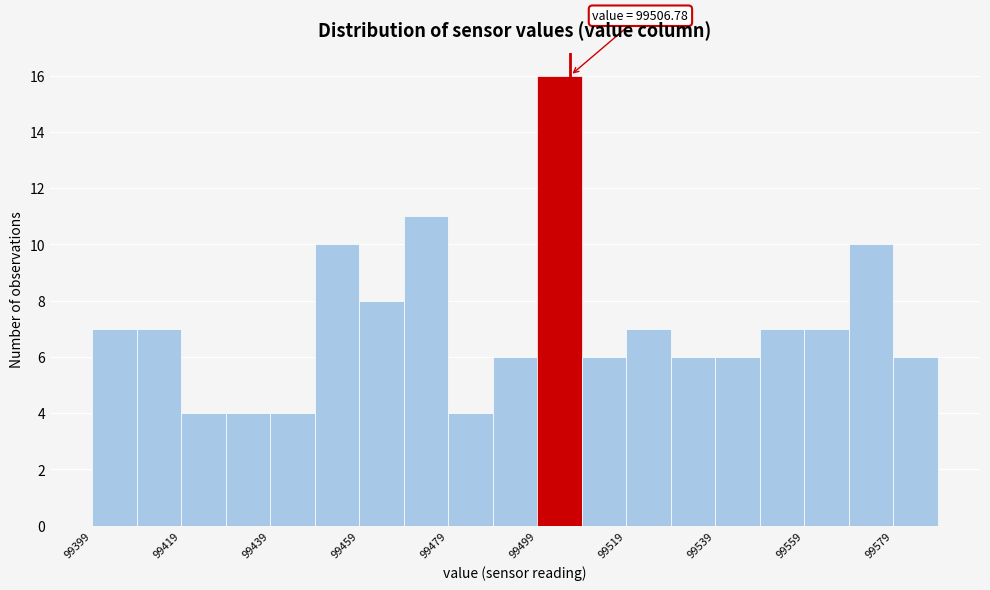

Around what value on the x-axis is the tallest bar? Give the approximate position of its centre, as read against the axis.

99505